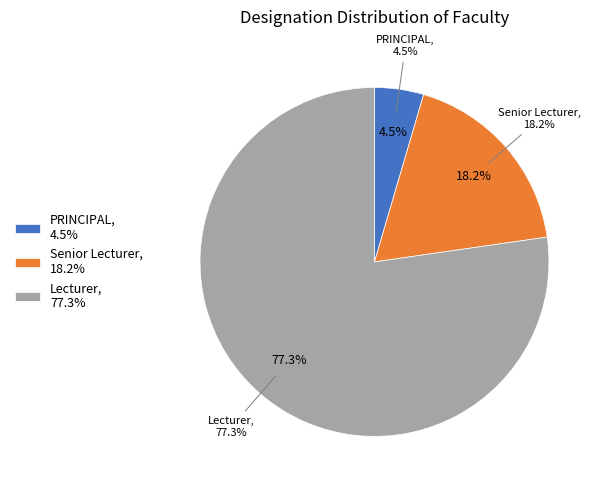

The Senior Lecturer slice represents 5% of the pie. True or false?

False